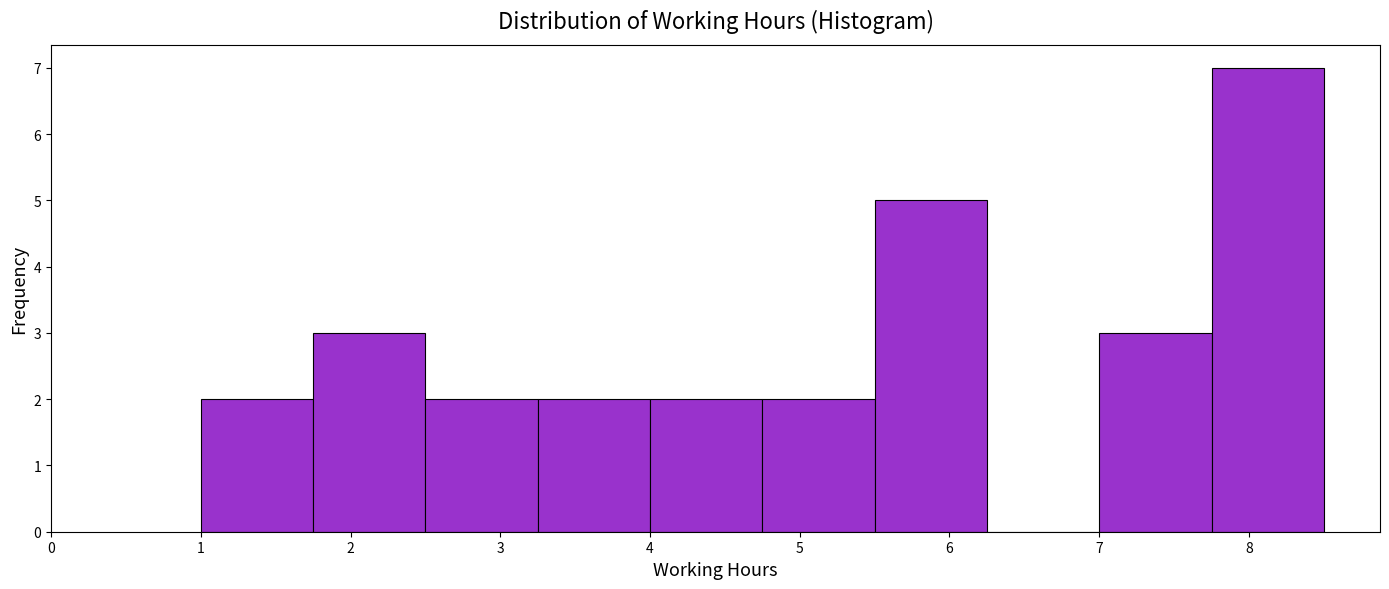

Reading left to right, list every bar in this chart as the range it spans on the x-axis followed by its height. Neither the bar edges nor the heights are printed on the chart, so give them approximately, as read against the axes.

1.00 to 1.75: 2
1.75 to 2.50: 3
2.50 to 3.25: 2
3.25 to 4.00: 2
4.00 to 4.75: 2
4.75 to 5.50: 2
5.50 to 6.25: 5
6.25 to 7.00: 0
7.00 to 7.75: 3
7.75 to 8.50: 7